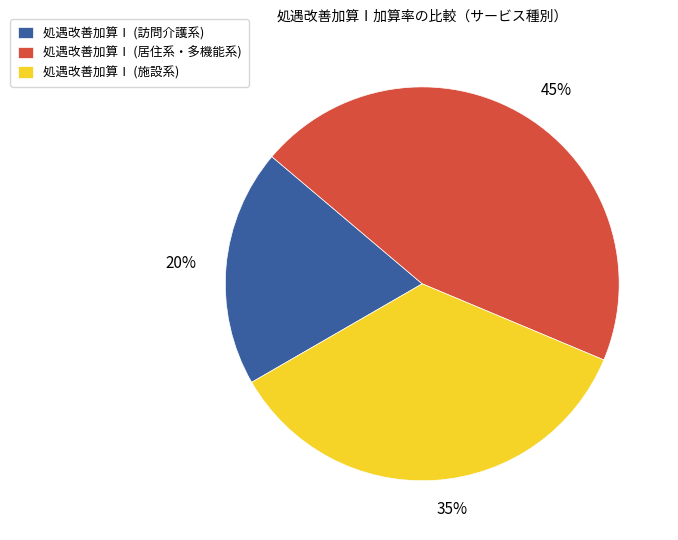

The 処遇改善加算Ⅰ (訪問介護系) slice represents 20% of the pie. True or false?

True